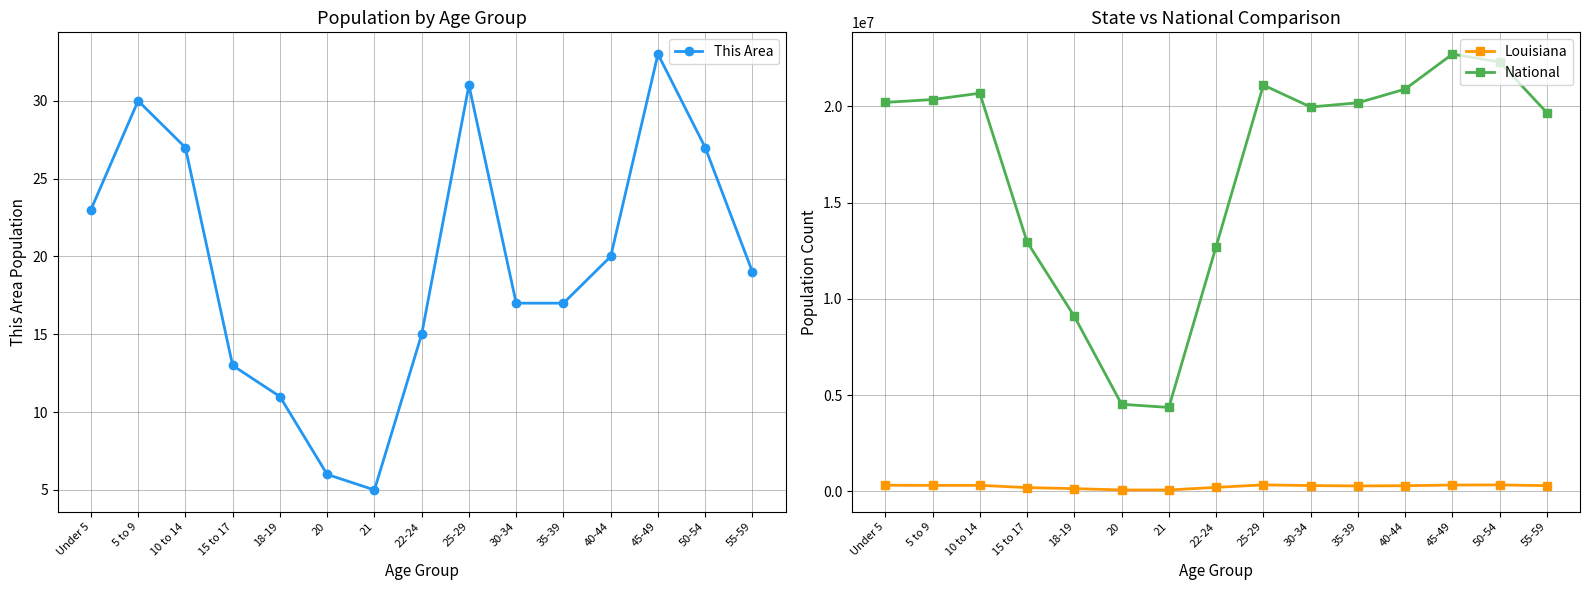

Reading right to left, list all the values displayed in this chart.

This Area: 55-59=19	50-54=27	45-49=33	40-44=20	35-39=17	30-34=17	25-29=31	22-24=15	21=5	20=6	18-19=11	15 to 17=13	10 to 14=27	5 to 9=30	Under 5=23
Louisiana: 55-59=292567	50-54=329329	45-49=325046	40-44=288120	35-39=276479	30-34=295508	25-29=332925	22-24=202295	21=67763	20=68251	18-19=136222	15 to 17=190557	10 to 14=306836	5 to 9=306362	Under 5=314260
National: 55-59=19664805	50-54=22298125	45-49=22708591	40-44=20890964	35-39=20179642	30-34=19962099	25-29=21101849	22-24=12712576	21=4354294	20=4519129	18-19=9086089	15 to 17=12954254	10 to 14=20677194	5 to 9=20348657	Under 5=20201362